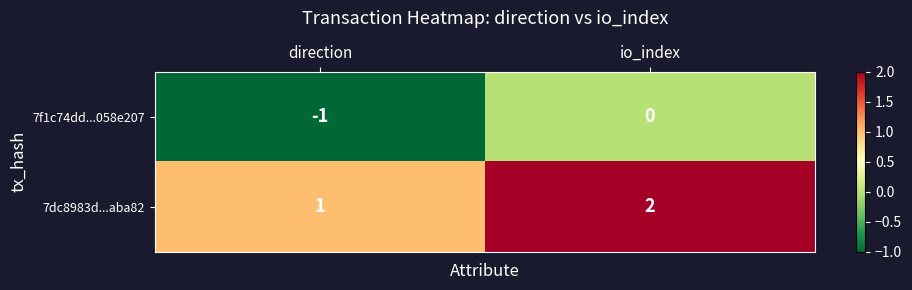

True or false: 7dc8983d...aba82 has a value of 1 at direction.

True